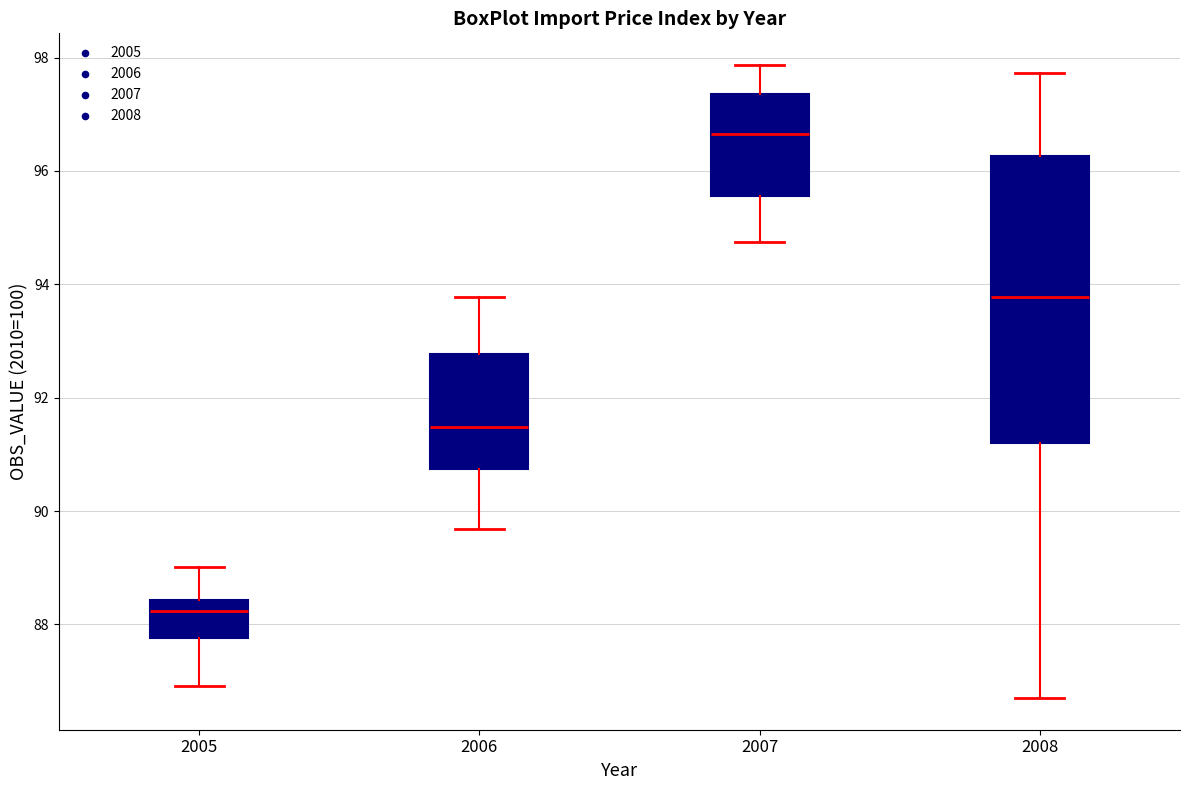

Where does the lower whisker of the box at x = 2007 end on the y-axis? The values are not printed on the chart, so give them approximately, as read against the axis.

94.8